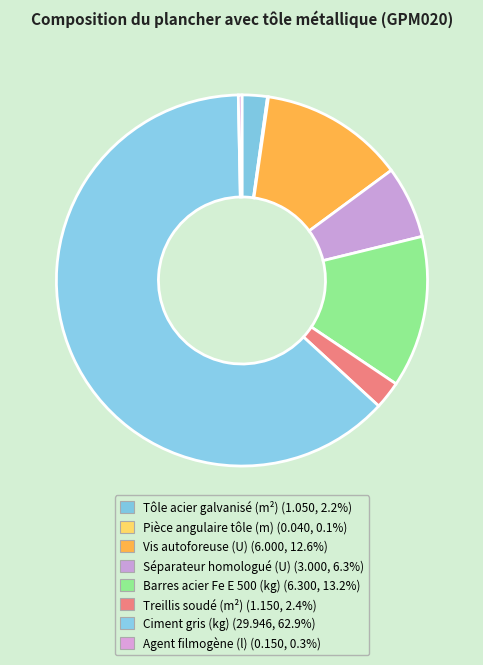

Does Vis autoforeuse (U) account for over 50% of the chart?

No